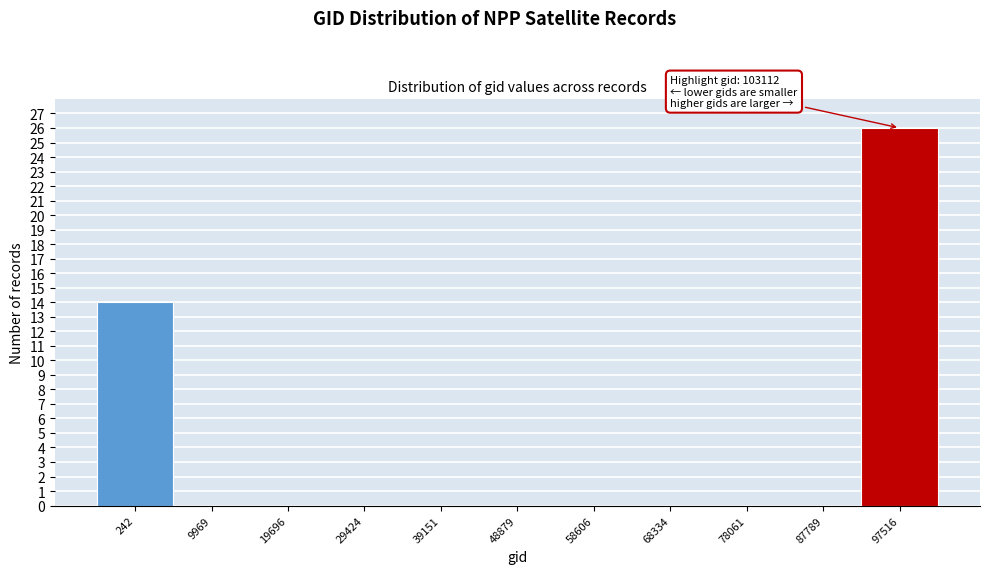

Reading left to right, what are all the values shown in this chart?

242=14	9969=0	19696=0	29424=0	39151=0	48879=0	58606=0	68334=0	78061=0	87789=0	97516=26